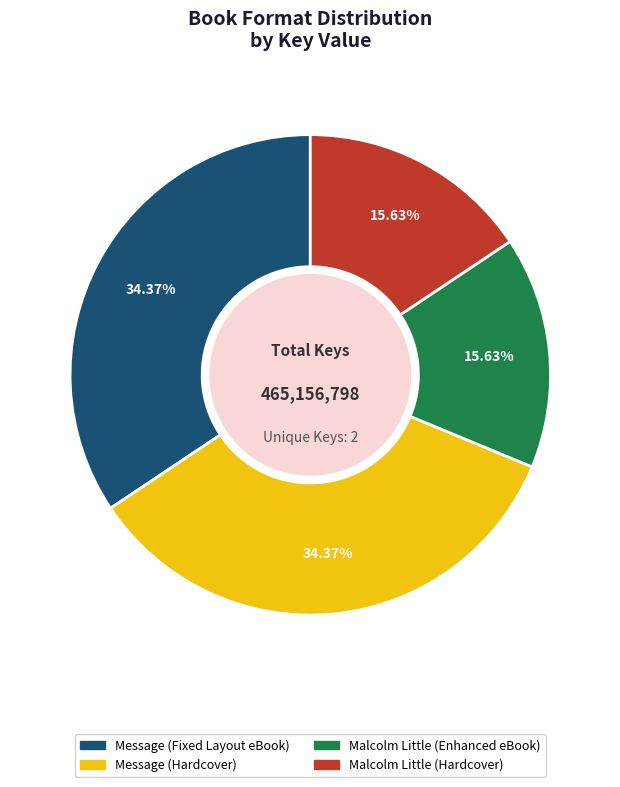

True or false: Malcolm Little (Hardcover) accounts for 9% of the total.

False